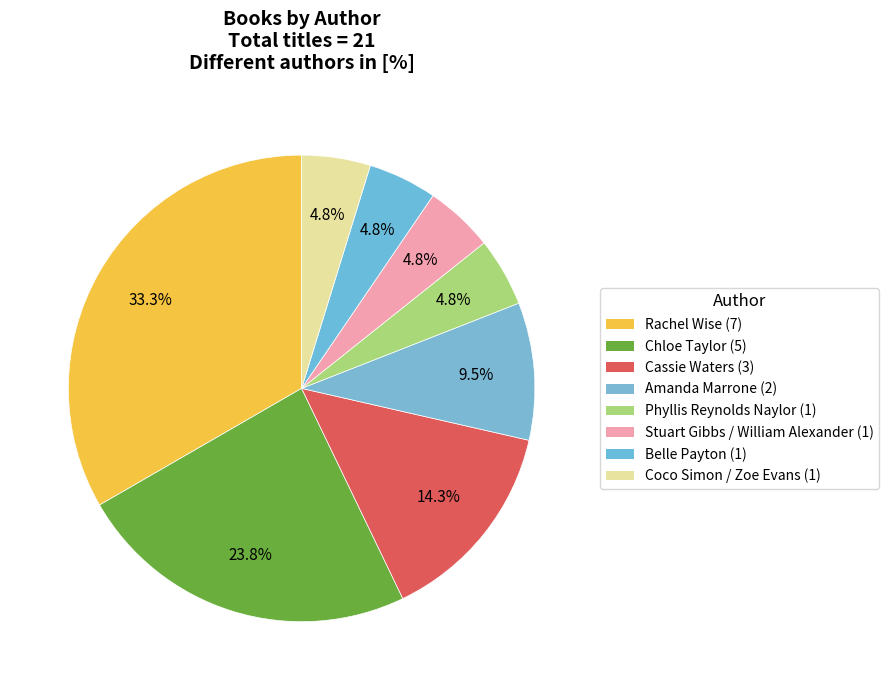

How many segments does this pie chart have?

8